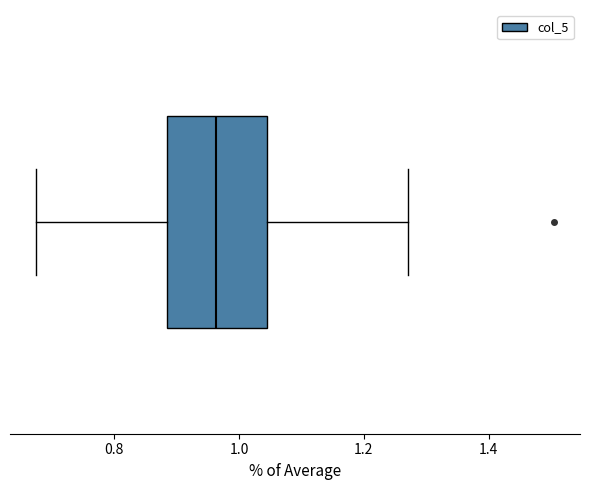

Read this box plot against the x-axis: the position of the median line, the range covered by the box, and the ends of both whiskers. The values are not printed on the chart, so give them approximately, as read against the axis.

median 0.96, box 0.88 to 1.04, whiskers 0.68 to 1.26